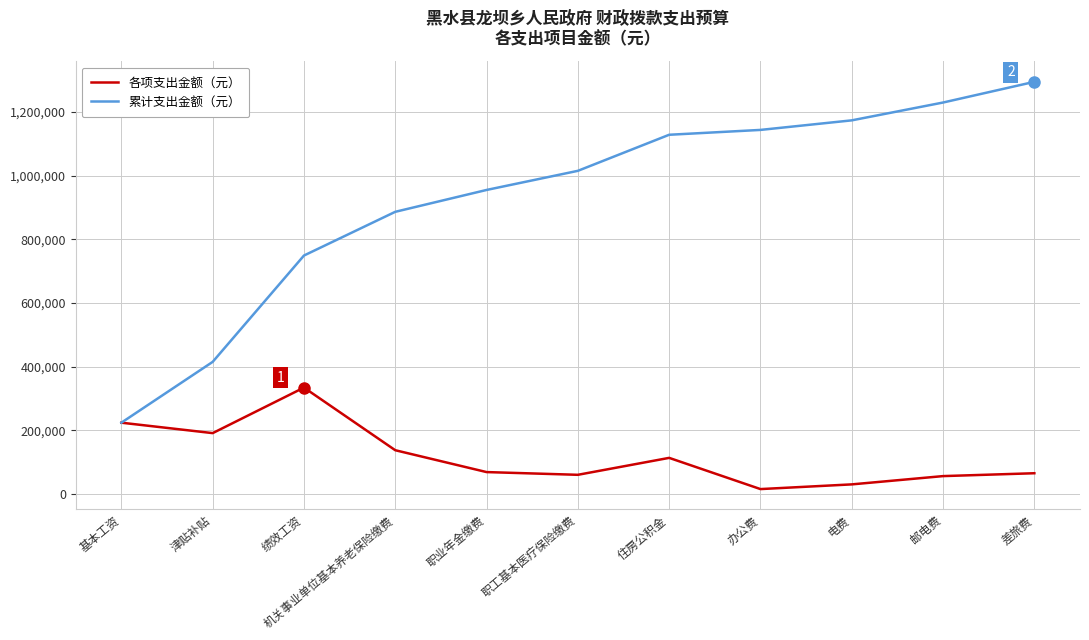

Rank the series by their maximum value, from highest to lowest.

累计支出金额（元）, 各项支出金额（元）